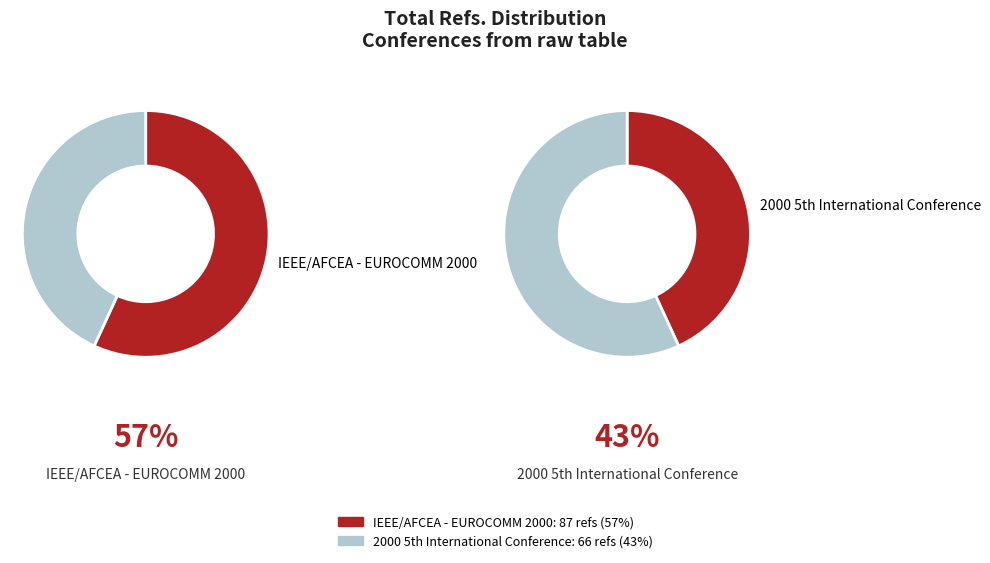

Which slice is the largest?

IEEE/AFCEA - EUROCOMM 2000